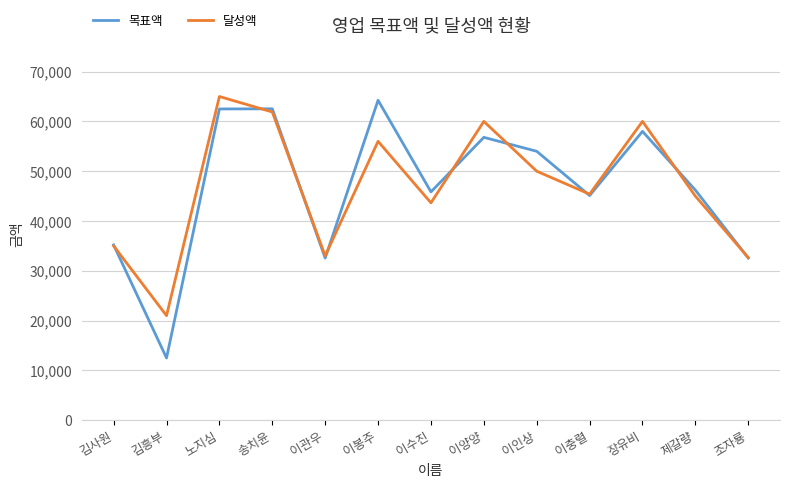

In 목표액, how many points are lower than both neighbors (excluding endpoints)?

4